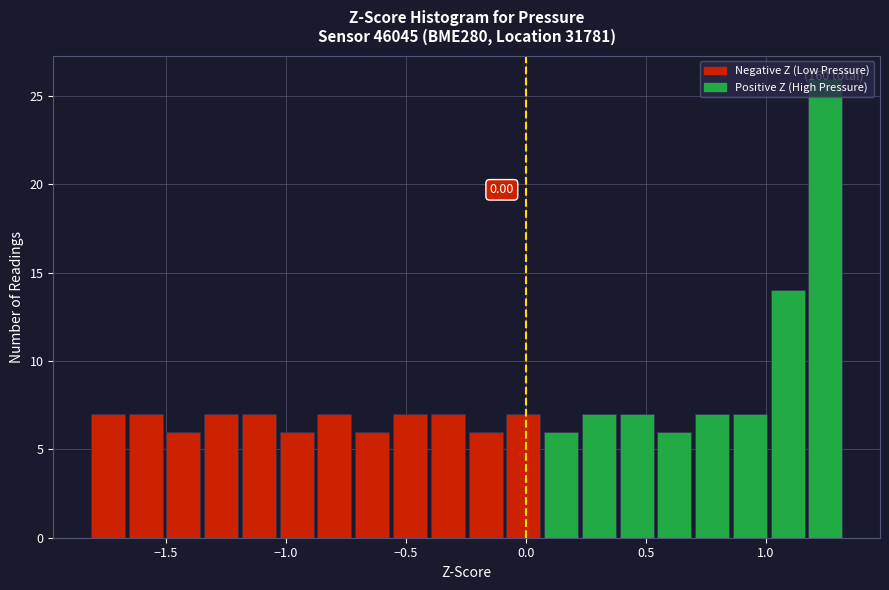

Around what value on the x-axis is the tallest bar? Give the approximate position of its centre, as read against the axis.

1.25